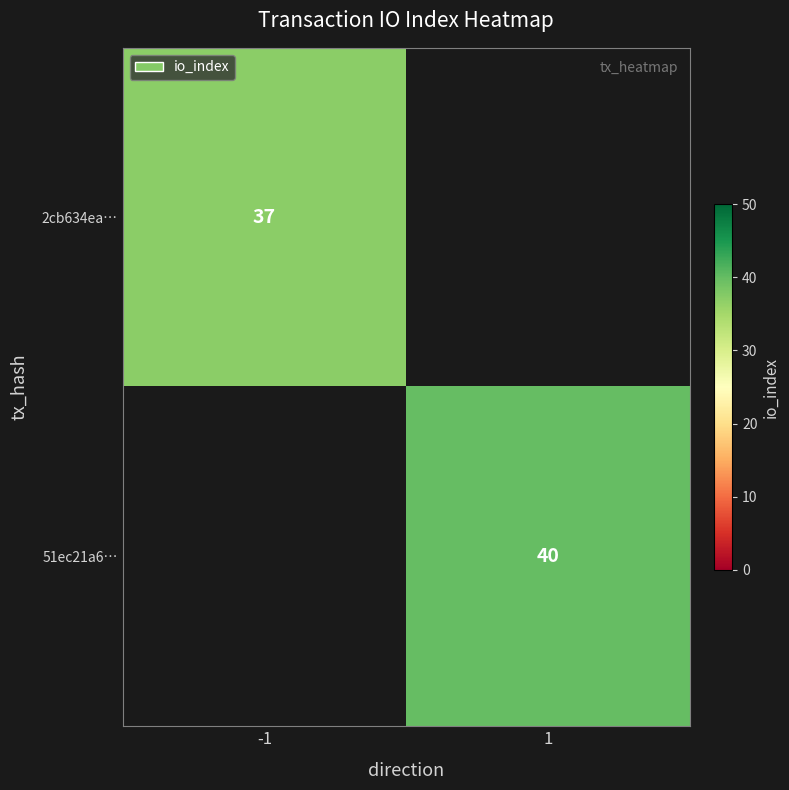

The value of 2cb634ea… at -1 is 37. True or false?

True